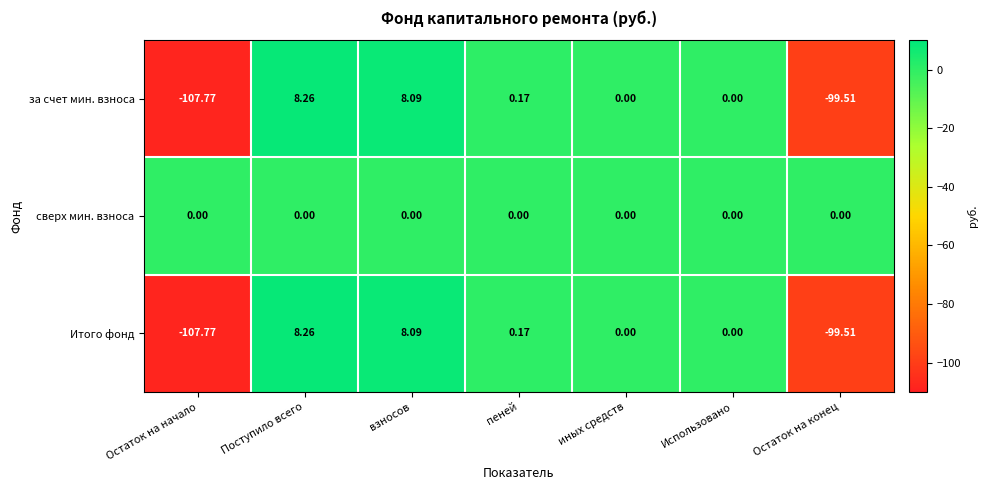

Which category has the lowest value in the Итого фонд series?

Остаток на начало